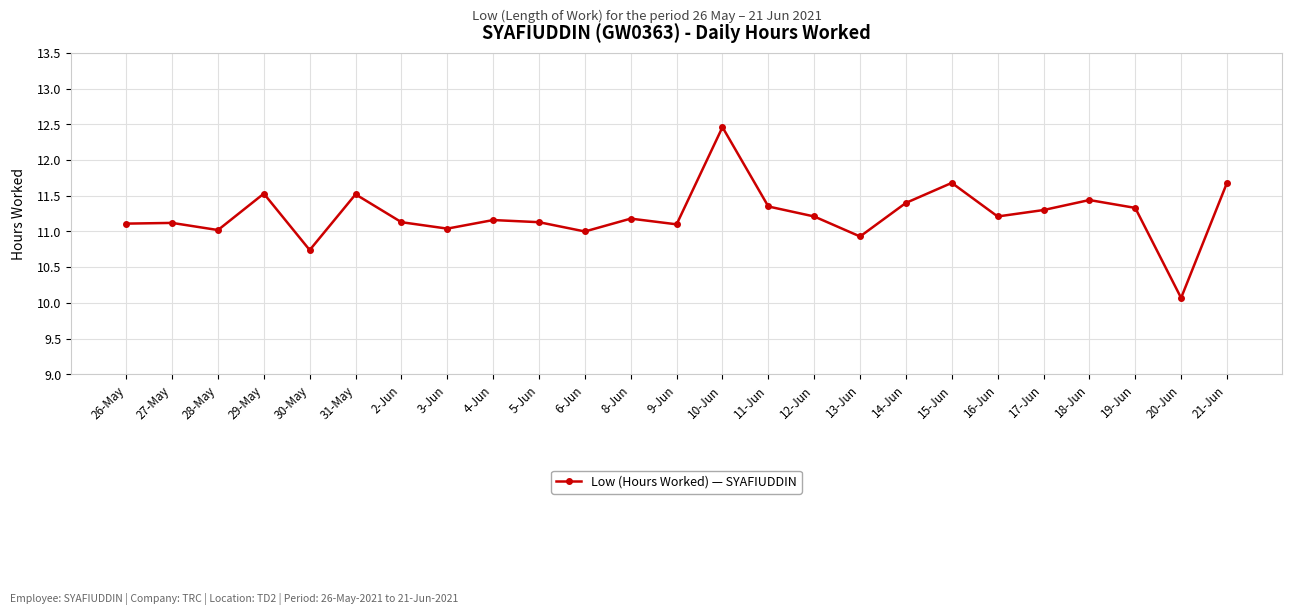

What is the label of the 2nd point from the left?

27-May